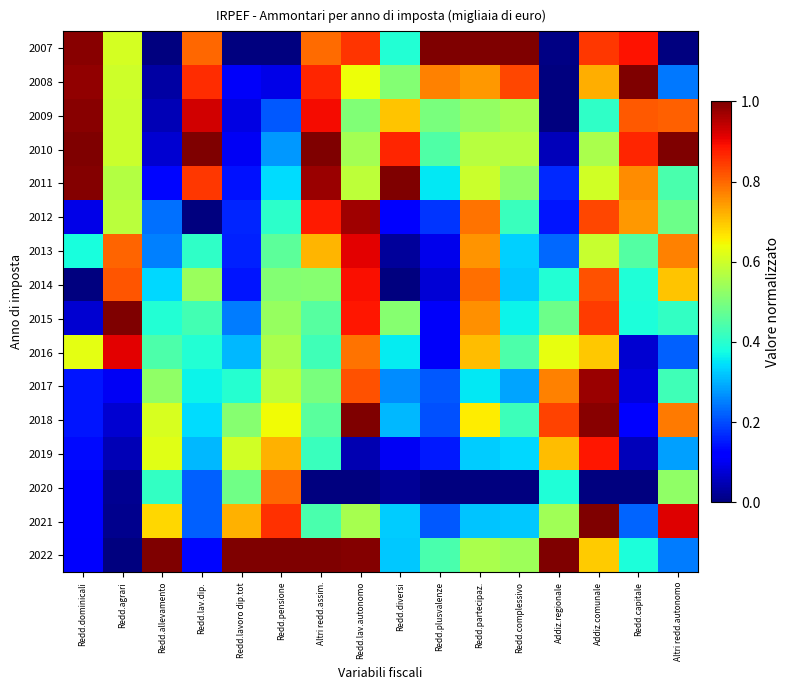

What is the total value across all series at Redd.plusvalenze?

4.9